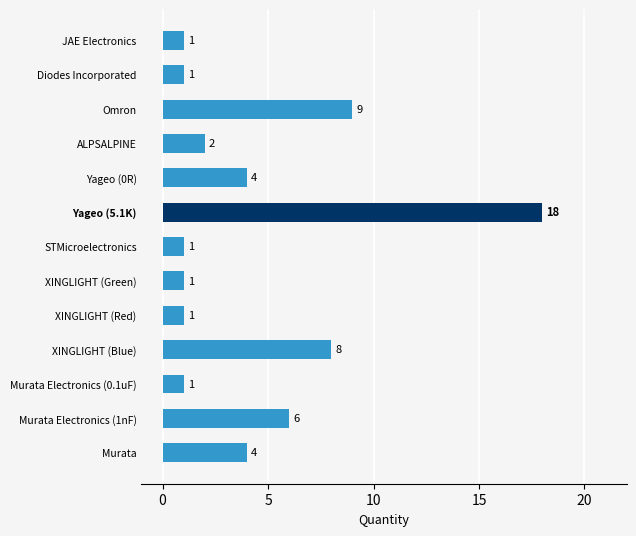

Does the chart contain stacked bars?

No